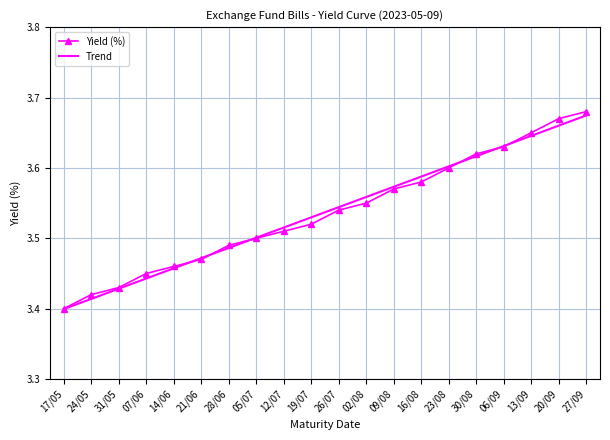

Which label corresponds to the largest value in the chart?

27/09